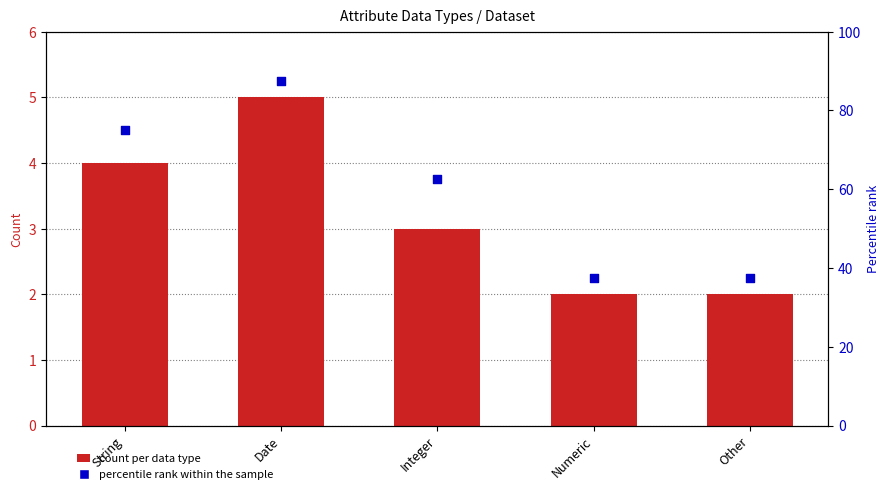

What is the total value across all series at Integer?

65.5